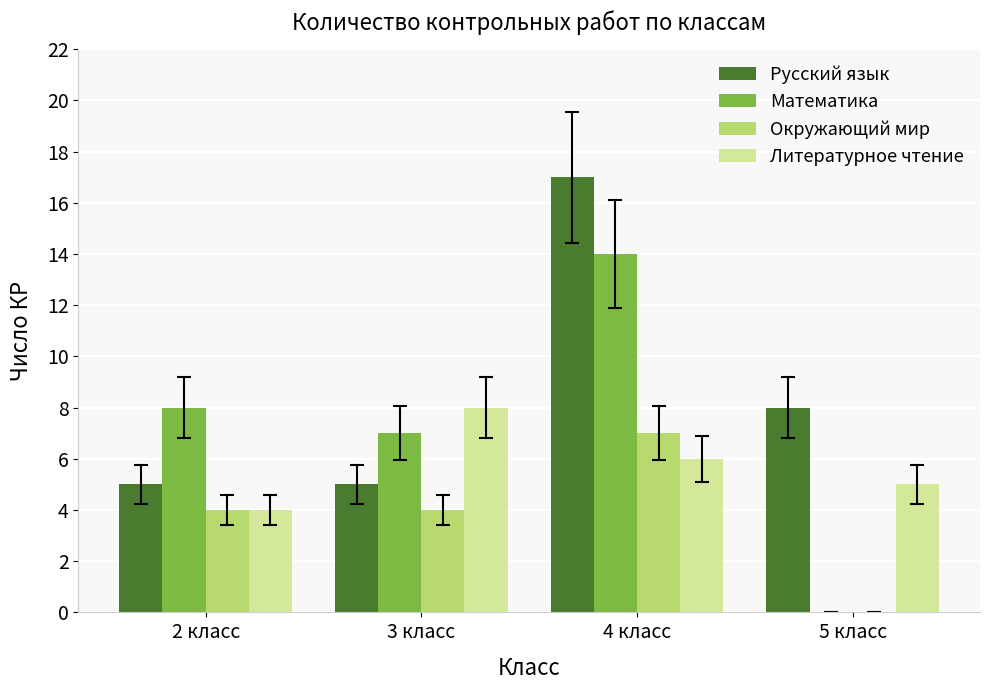

Is the value of Математика at 4 класс greater than the value of Окружающий мир at 3 класс?

Yes